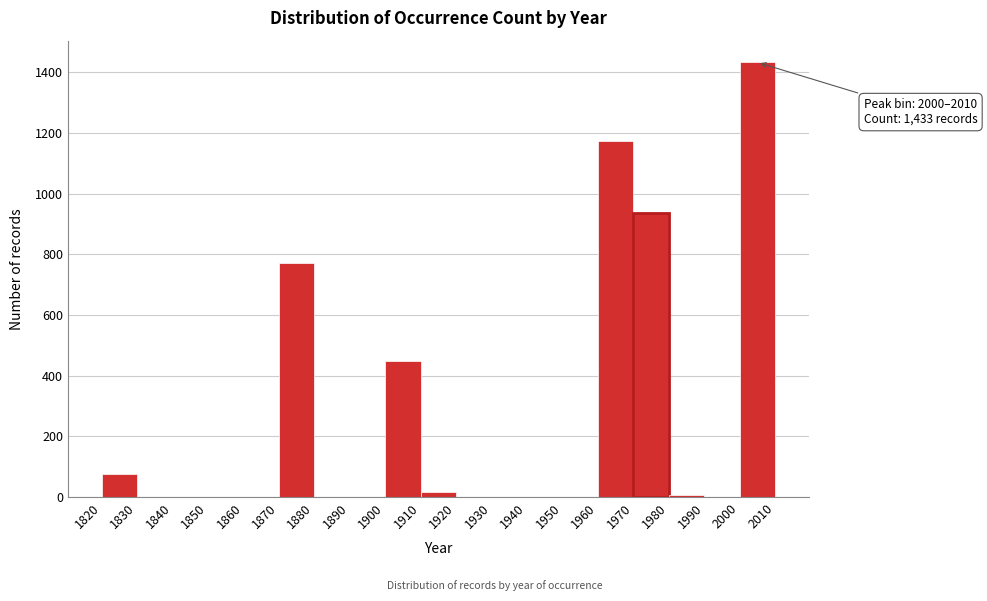

Over which range of the x-axis is the bar tallest?

2000 to 2010